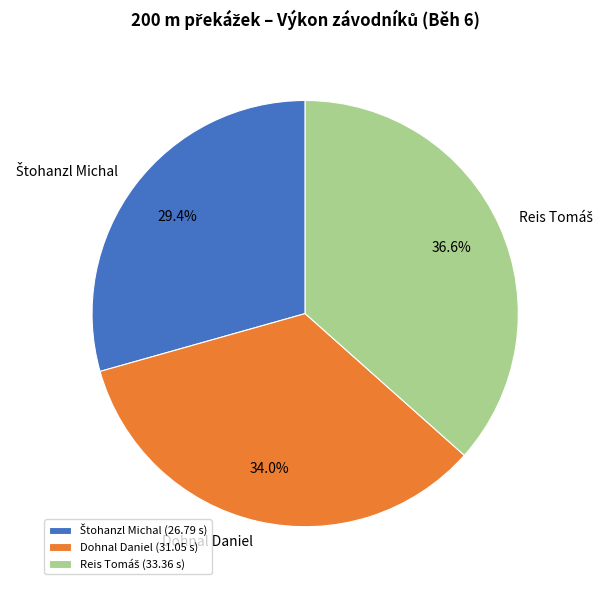

Does any single category account for the majority?

No